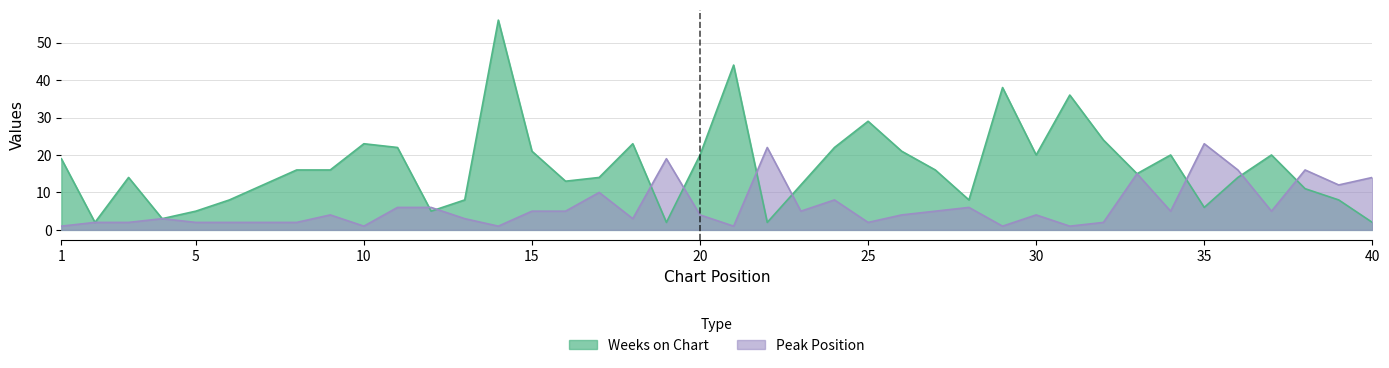

Reading left to right, what are all the values shown in this chart?

Weeks on Chart: 19	2	14	3	5	8	12	16	16	23	22	5	8	56	21	13	14	23	2	20	44	2	12	22	29	21	16	8	38	20	36	24	15	20	6	14	20	11	8	2
Peak Position: 1	2	2	3	2	2	2	2	4	1	6	6	3	1	5	5	10	3	19	4	1	22	5	8	2	4	5	6	1	4	1	2	15	5	23	16	5	16	12	14